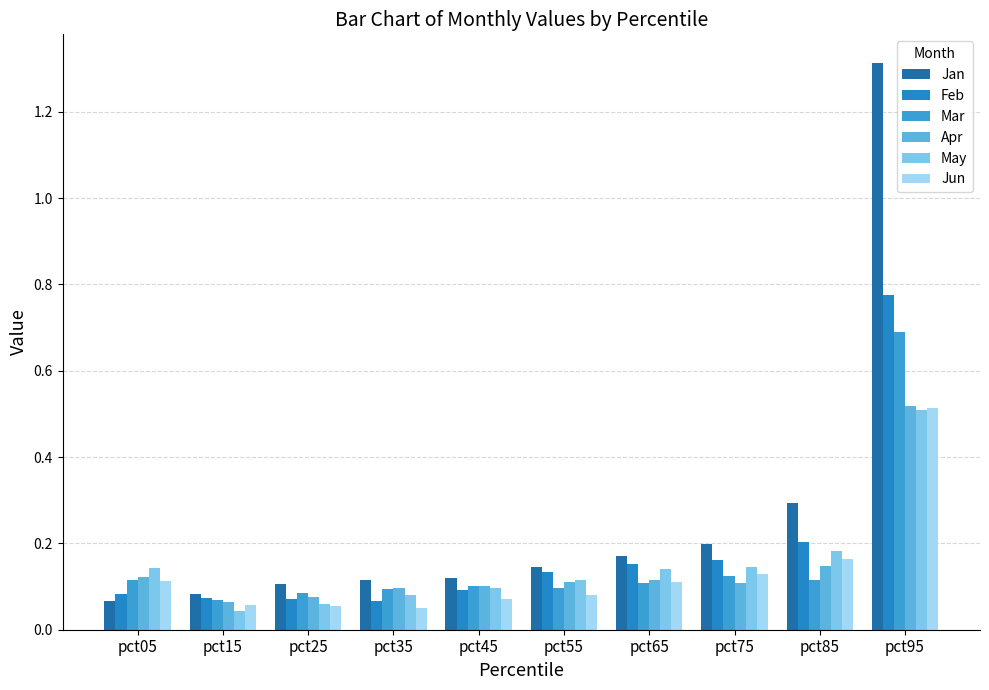

Which has a higher value, pct35 or pct45?

pct45